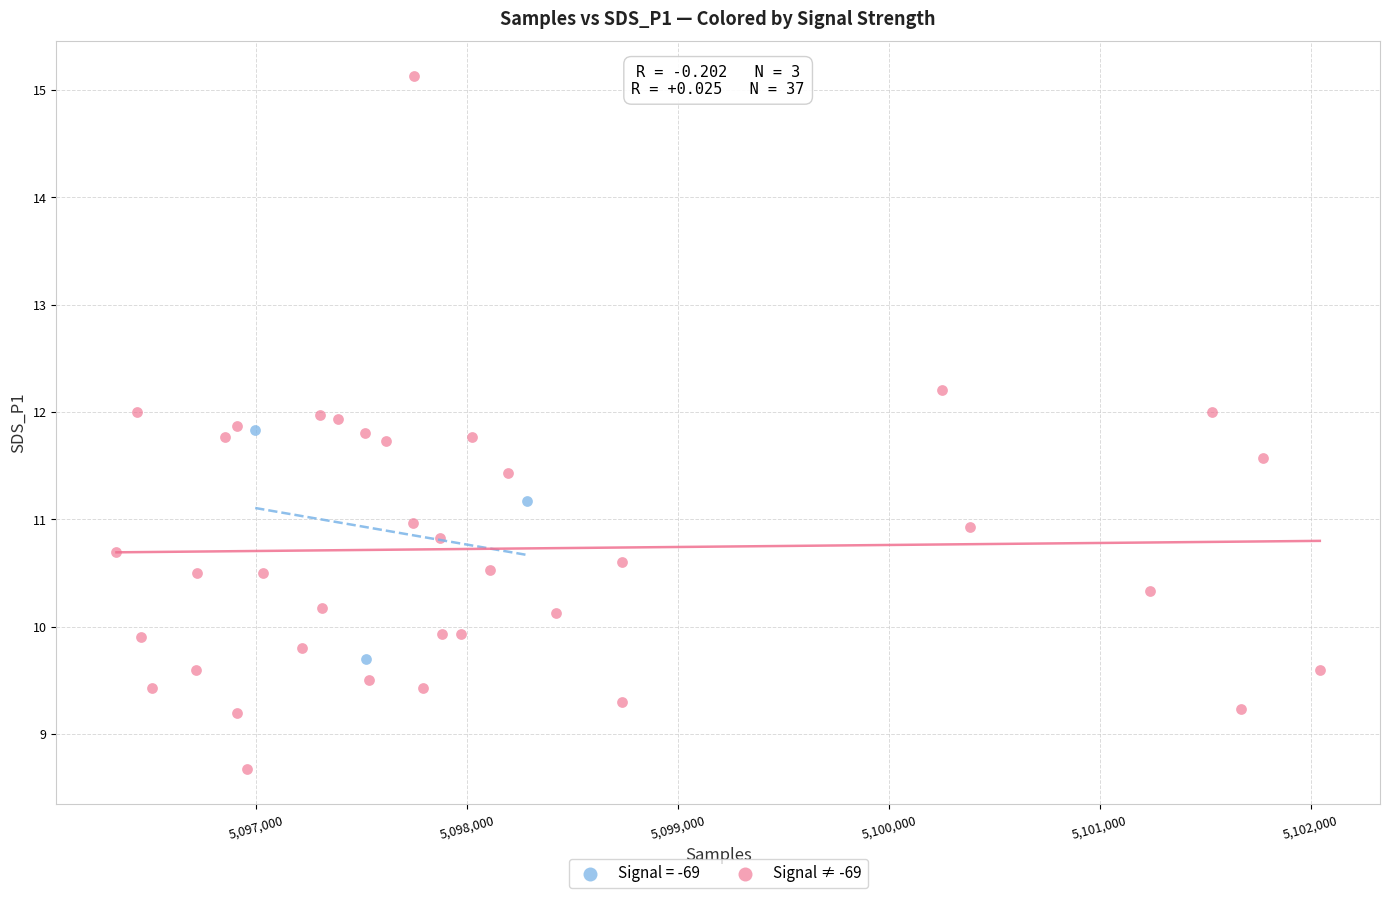

Which series has the largest Y range (max minus min)?

Signal ≠ -69